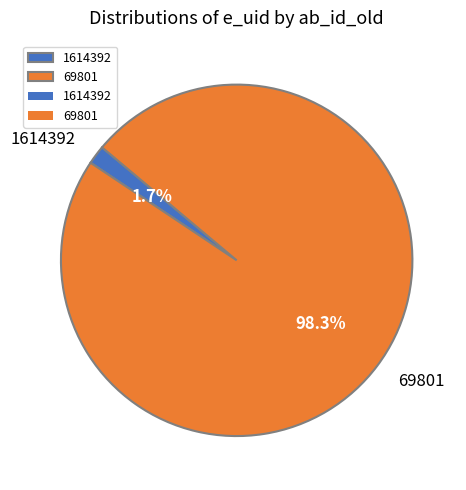

To the nearest percent, what portion does 1614392 represent?

2%